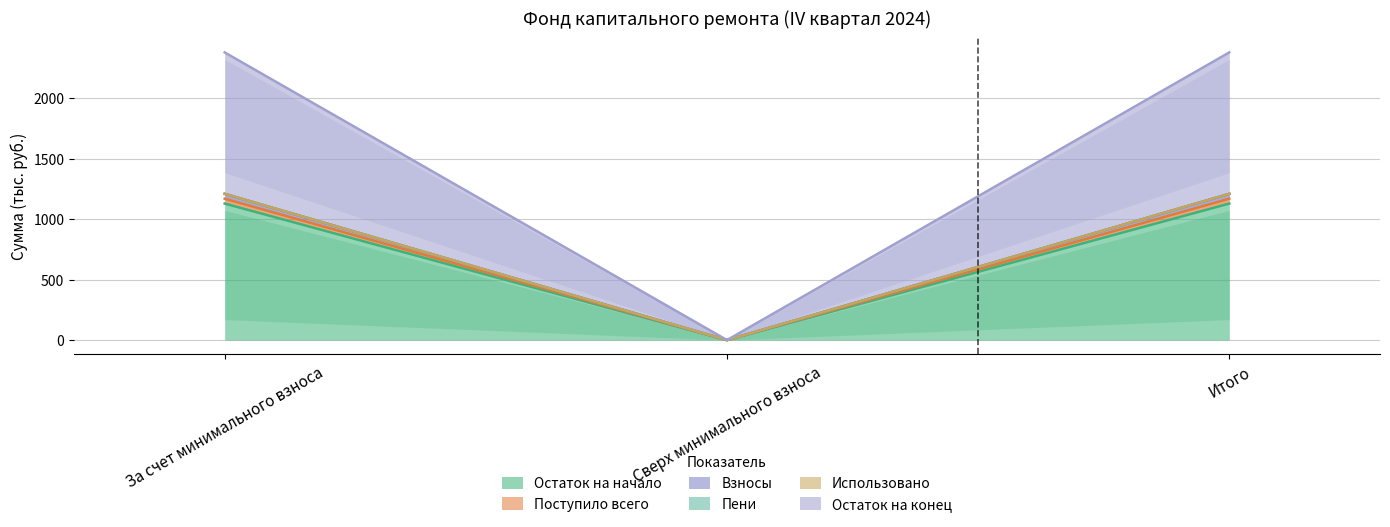

What is the label of the 1st point from the left?

За счет минимального взноса